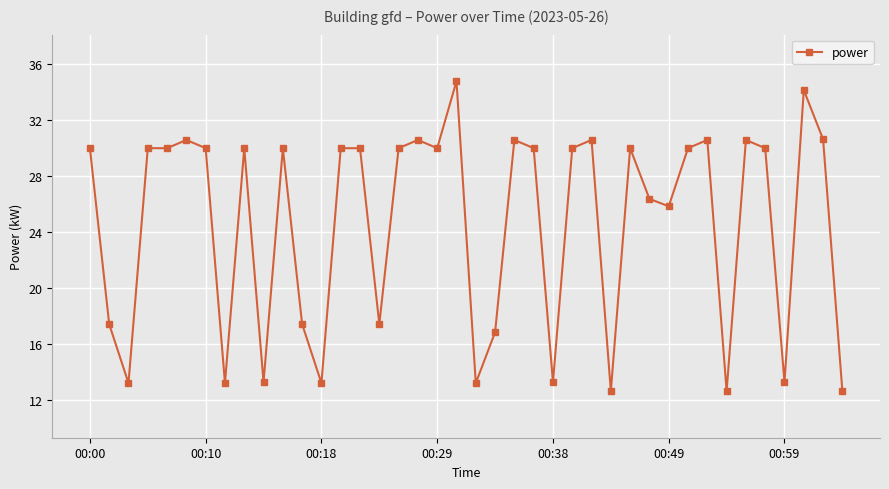

What is the minimum value shown in the chart?

12.6